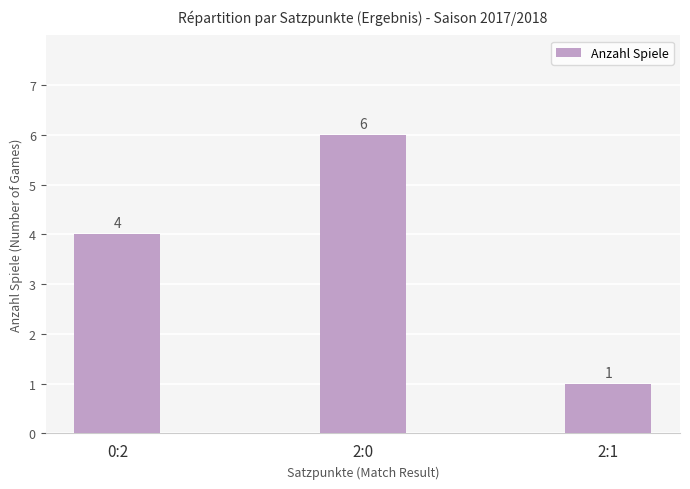

What is the difference between the values at 0:2 and 2:0?

2